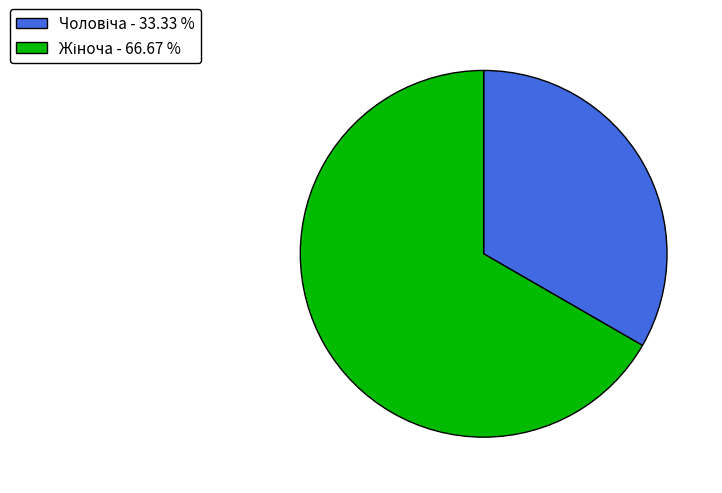

To the nearest percent, what is the difference between the largest and smallest slice percentages?

33%